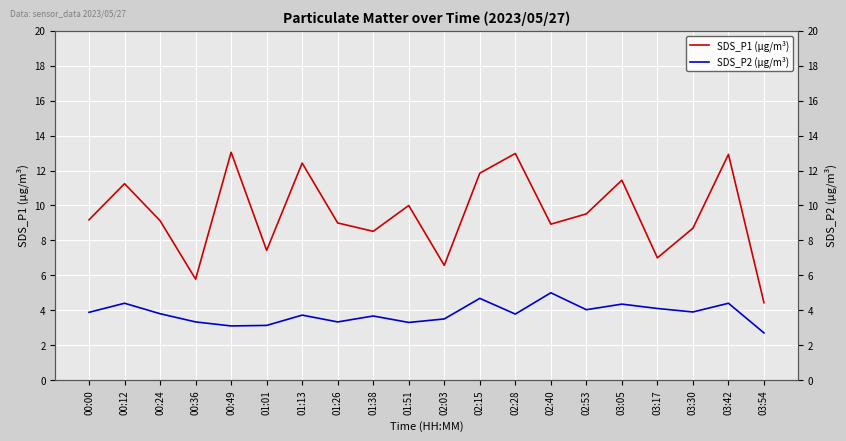

The SDS_P1 (µg/m³) series shows 9.1 at 00:24. True or false?

True